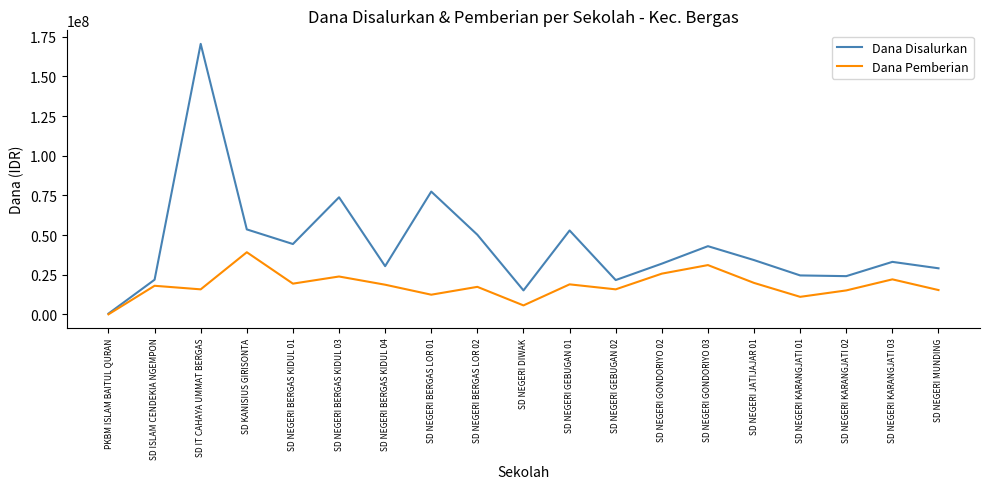

What value does the Dana Pemberian series have at SD NEGERI DIWAK, to the nearest 100?

5625000